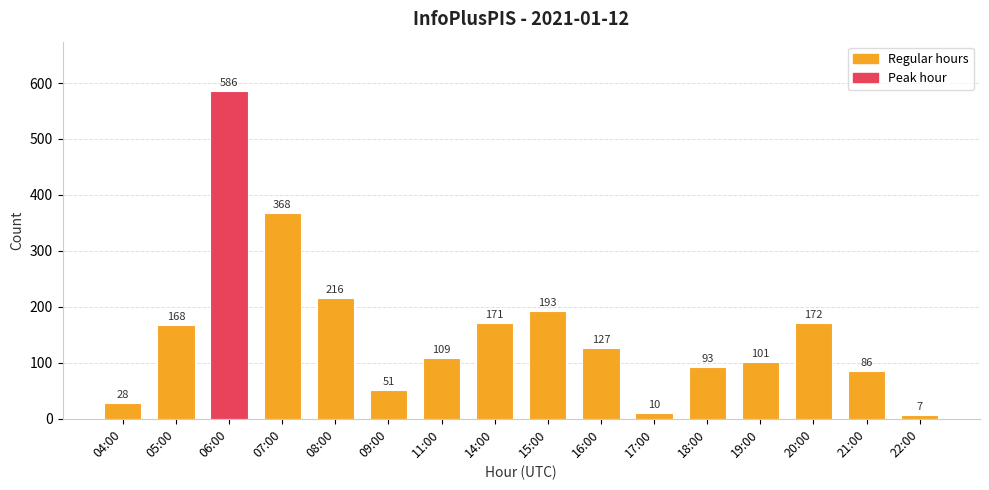

Does the chart contain stacked bars?

No